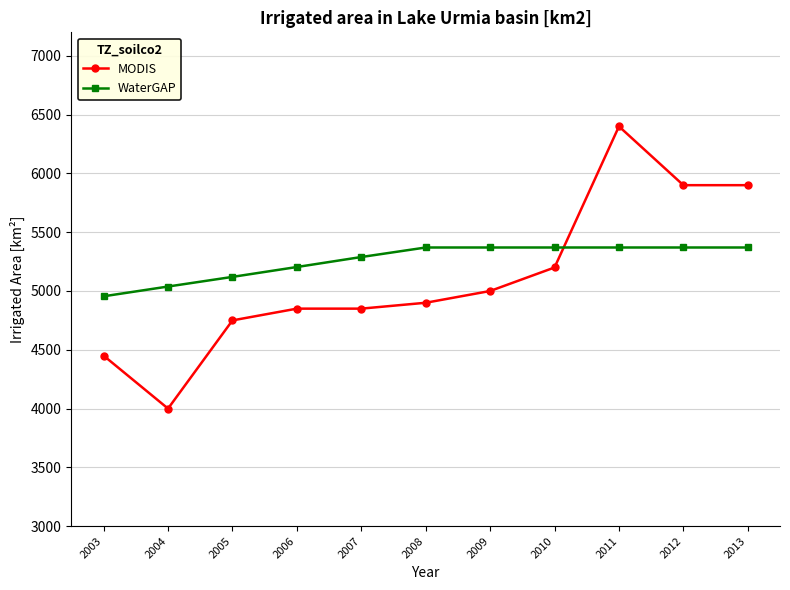

How many lines are shown in the chart?

2